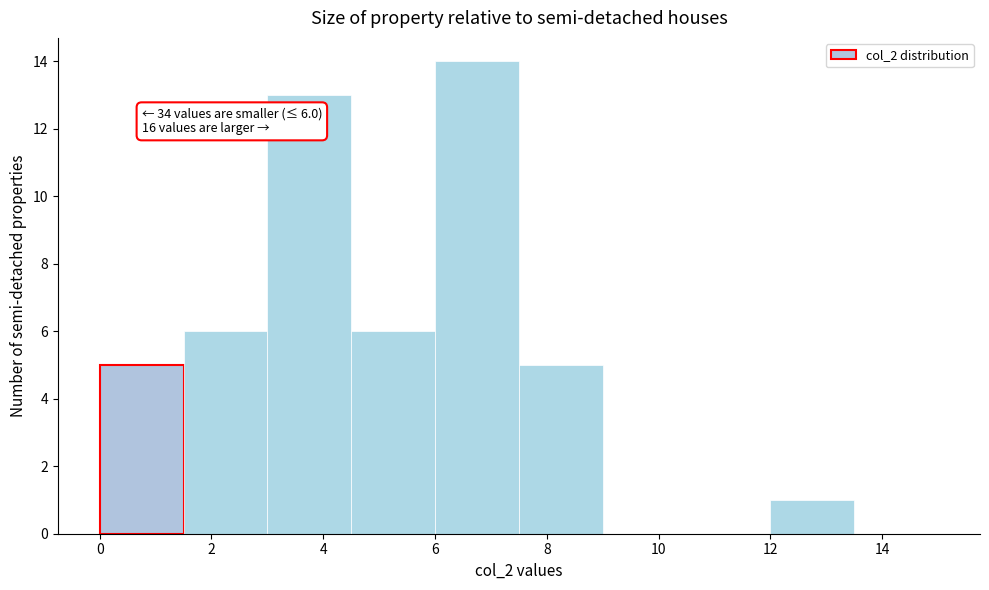

Over which range of the x-axis is the bar tallest?

6.0 to 7.5